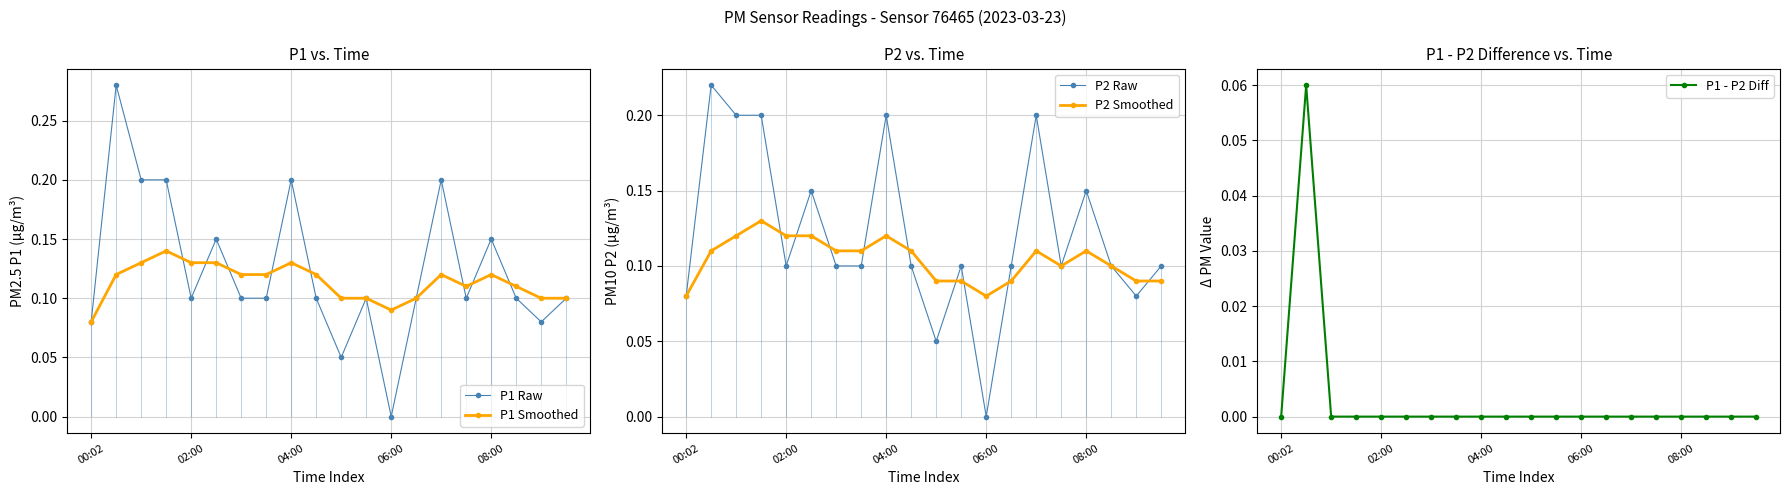

What is the label of the 1st point from the right?

19